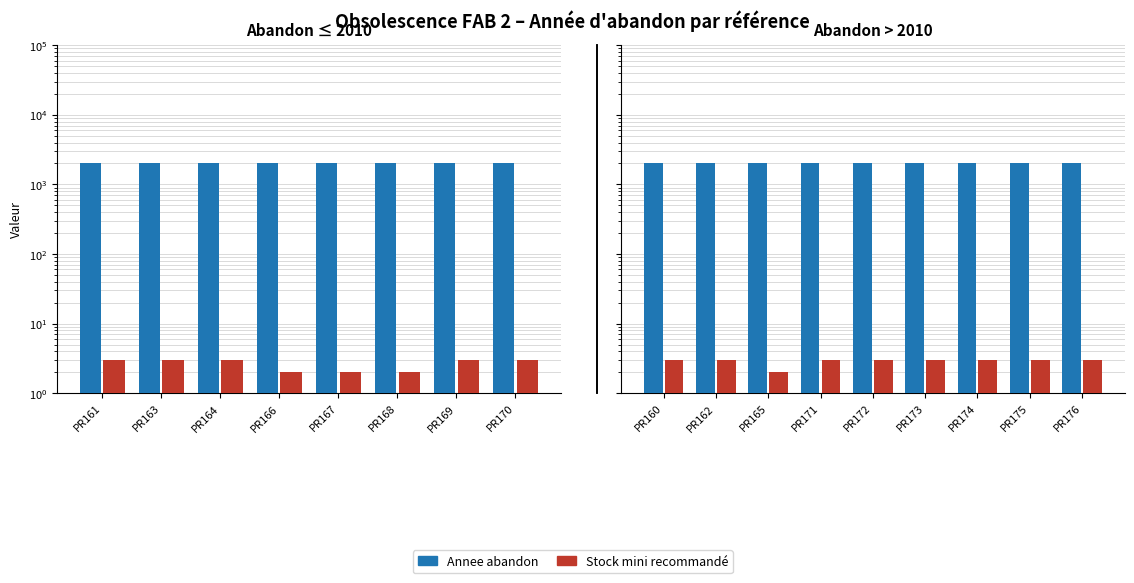

At which category is the sum across all series the highest?

PR160